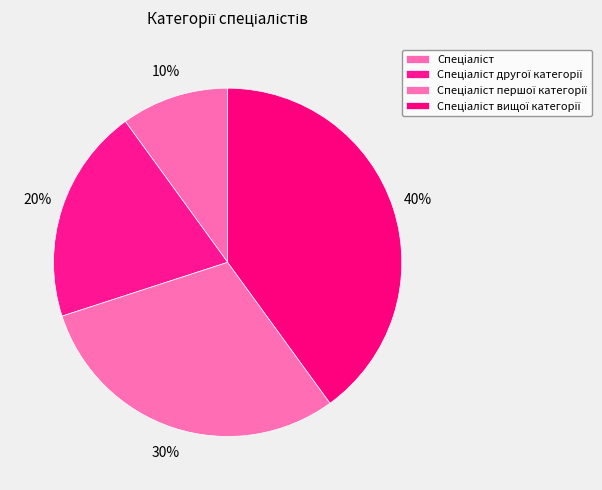

Is Спеціаліст the majority of the pie?

No